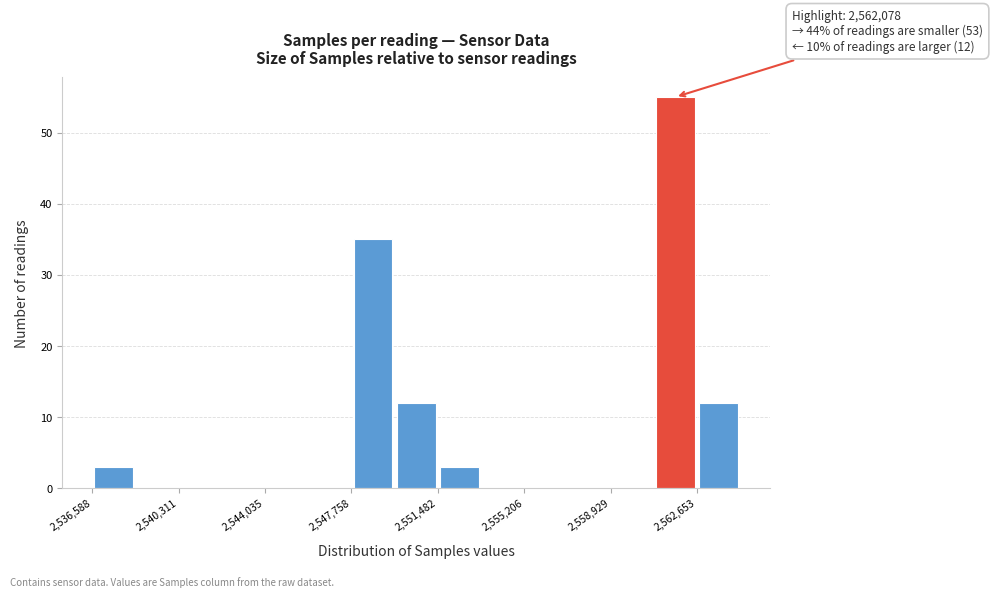

Around what value on the x-axis is the tallest bar? Give the approximate position of its centre, as read against the axis.

2561500